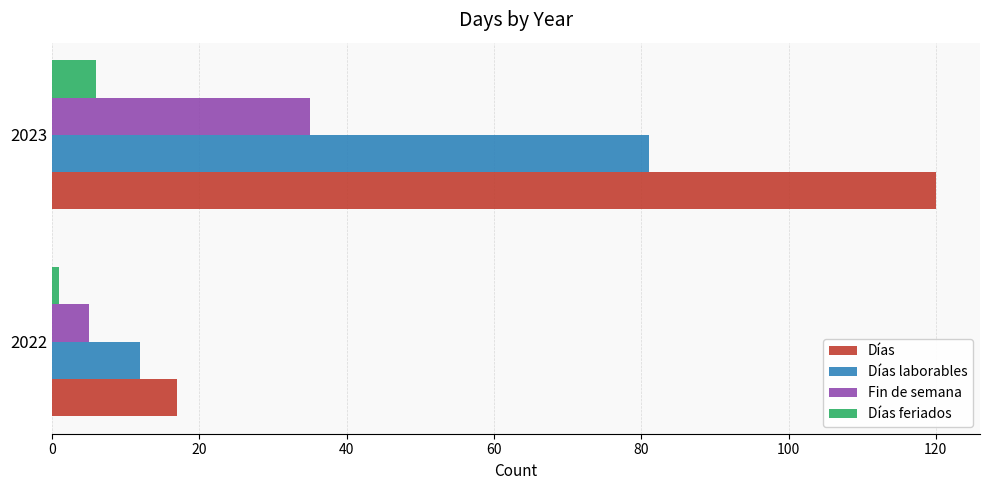

What are all the series names shown in the legend?

Días, Días laborables, Fin de semana, Días feriados